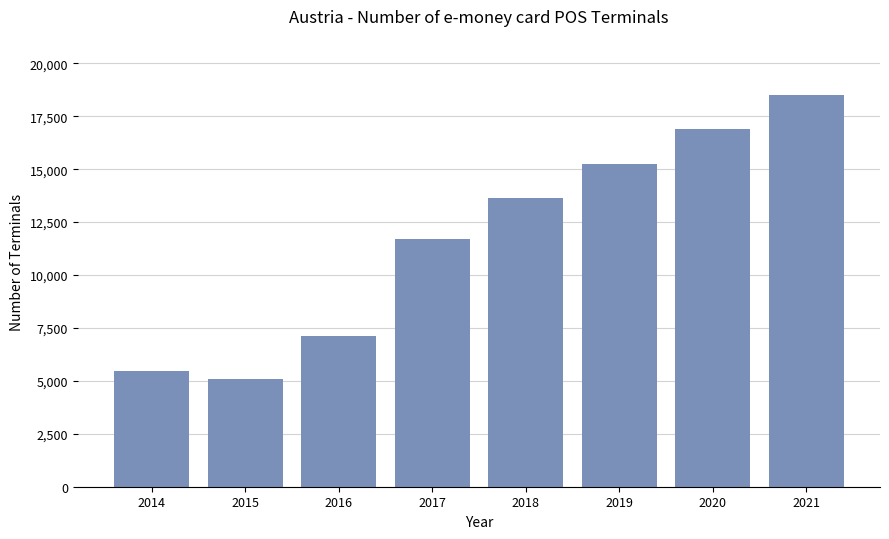

How many distinct data groups are displayed?

1